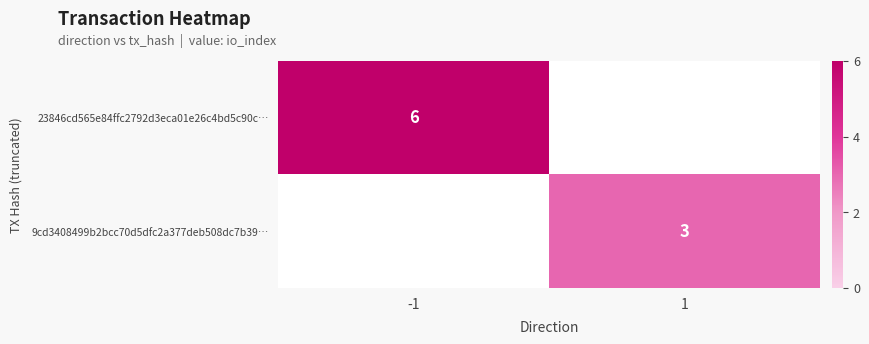

The value of 23846cd565e84ffc2792d3eca01e26c4bd5c90c… at -1 is 6. True or false?

True